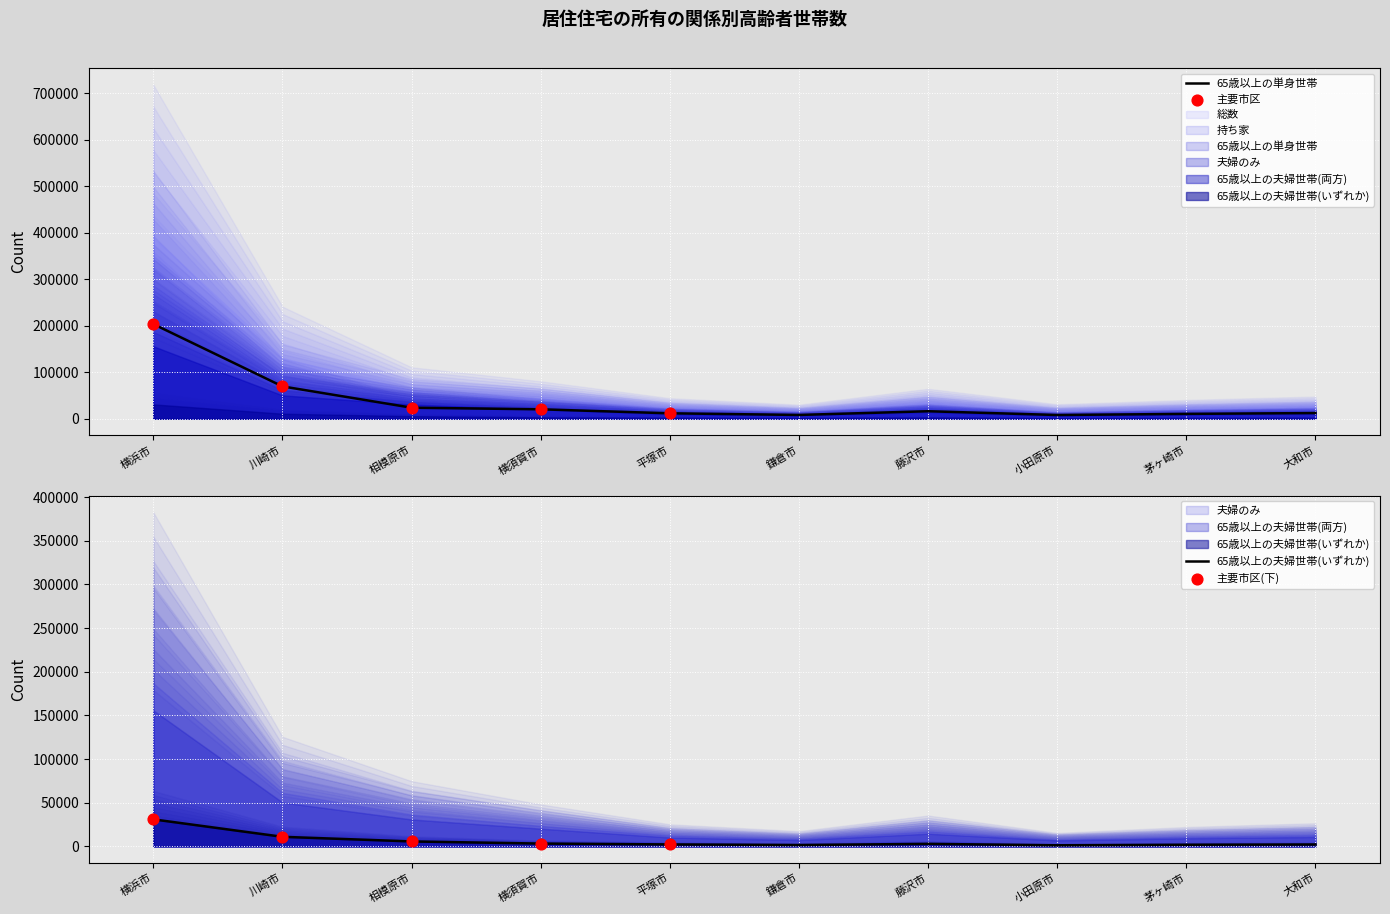

Which series has the largest total across all categories?

総数